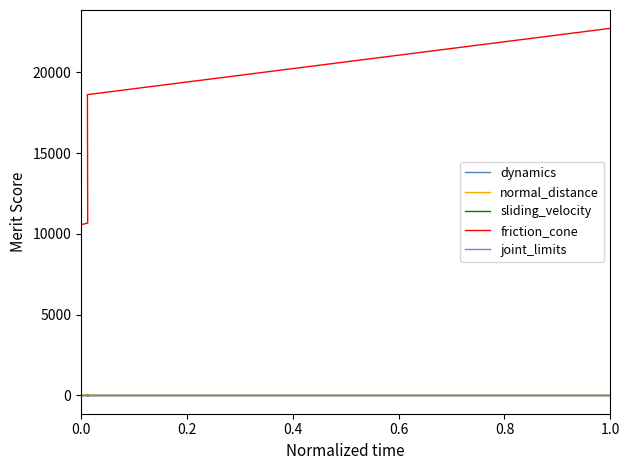

What is the sum of the joint_limits values at 1.0 and 0.0?

0.4